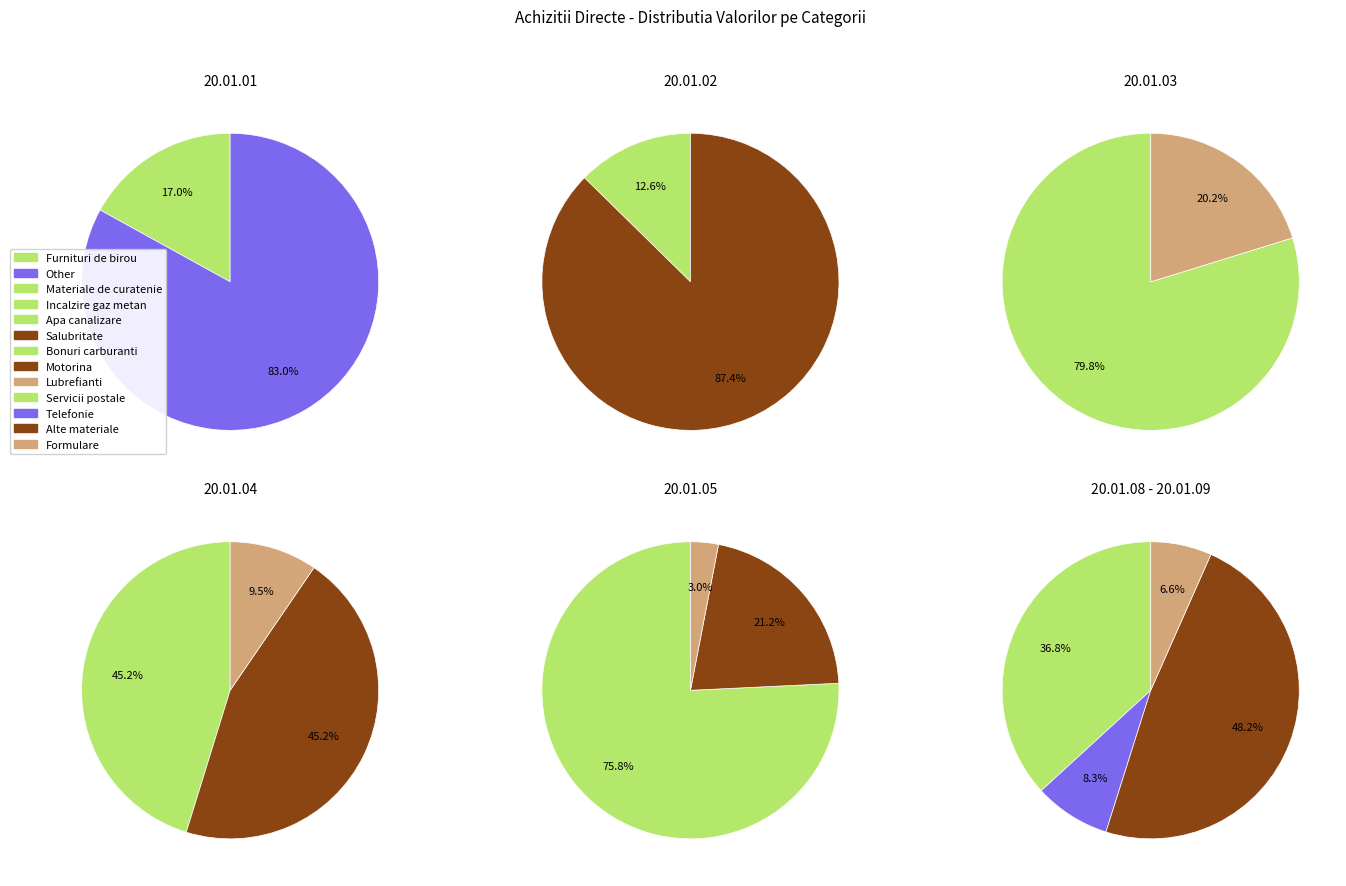

The 5 slice represents 19% of the pie. True or false?

False